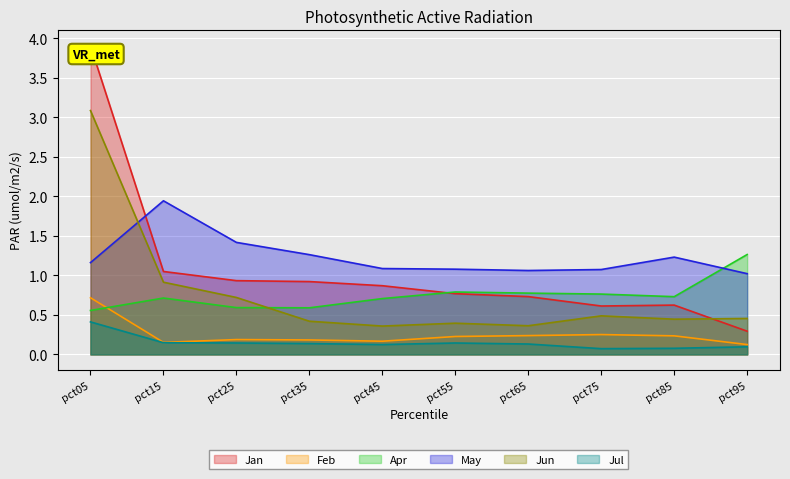

How many lines are shown in the chart?

6